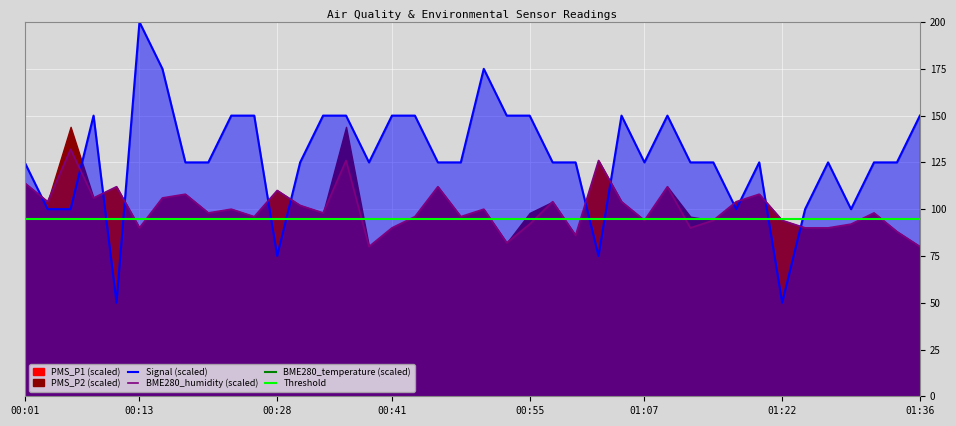

True or false: PMS_P2 has more than 2 interior local peaks.

True